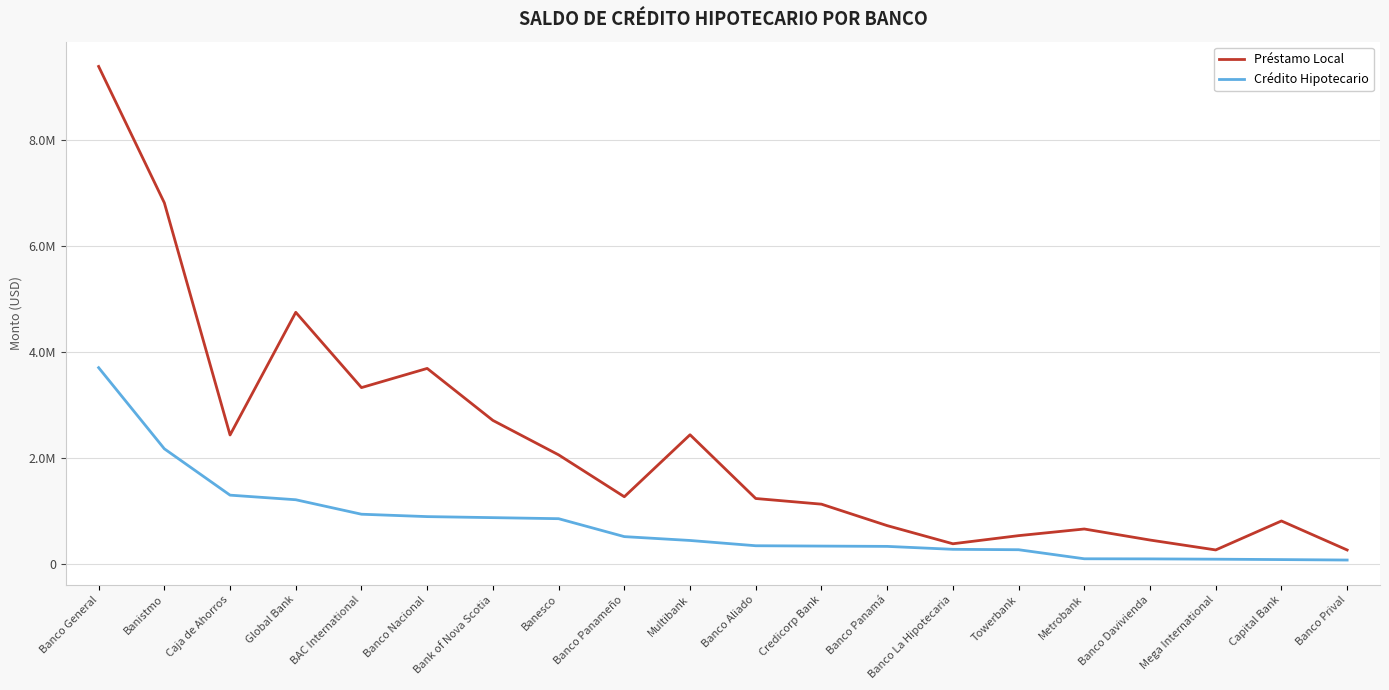

What are all the series names shown in the legend?

Préstamo Local, Crédito Hipotecario